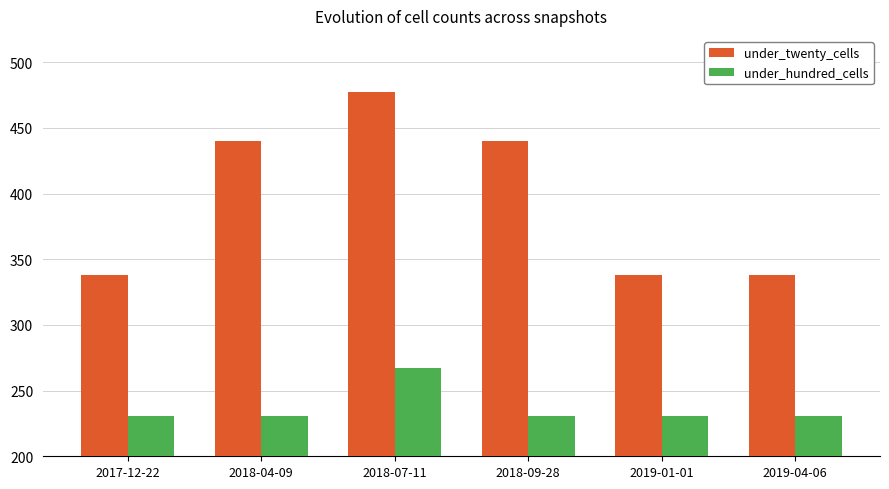

Between 2017-12-22 and 2018-09-28, which series saw the biggest shift?

under_twenty_cells